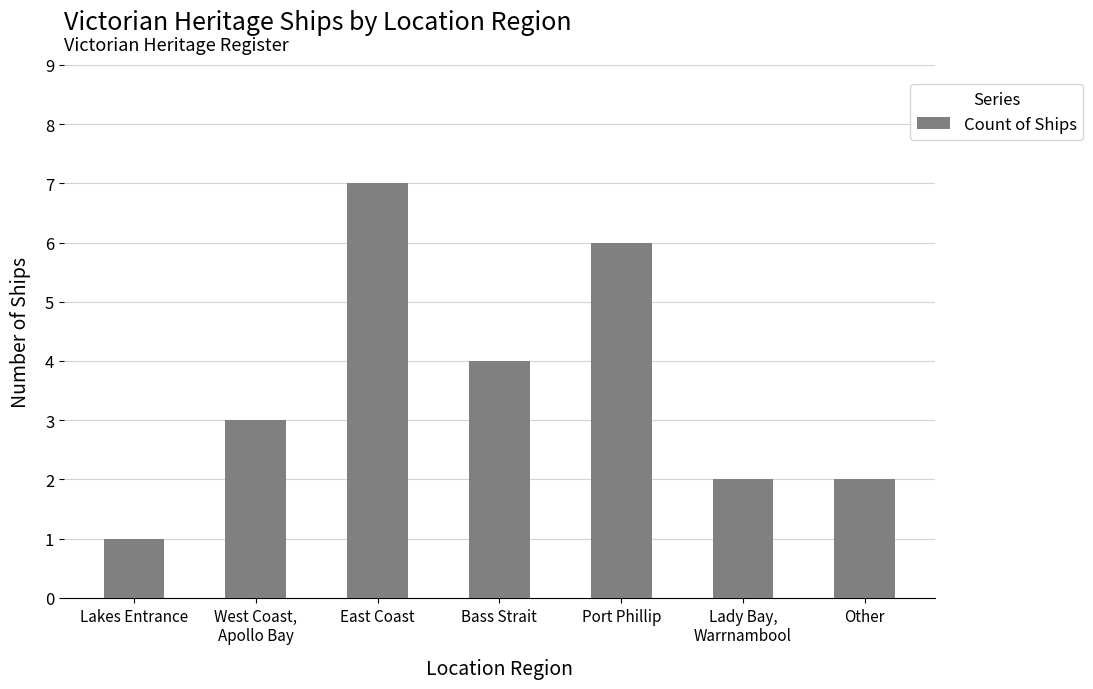

What position from the right is Other?

1